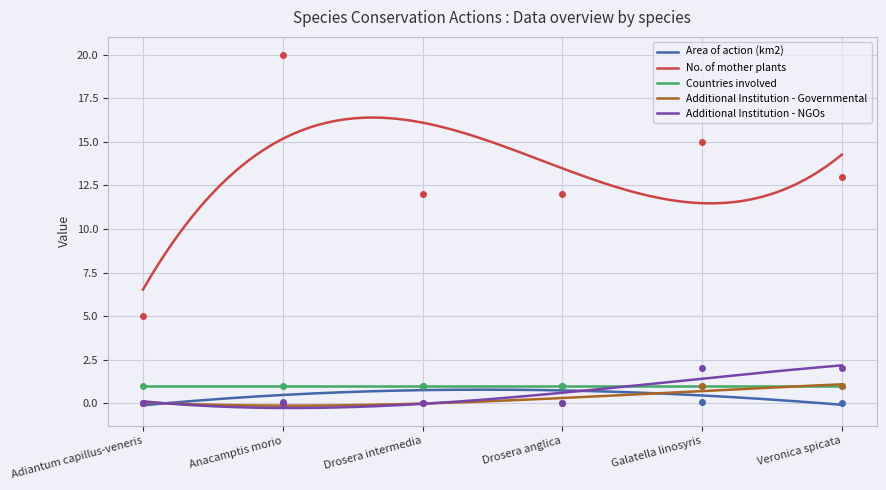

What value does the No. of mother plants series have at Drosera anglica?

12.0